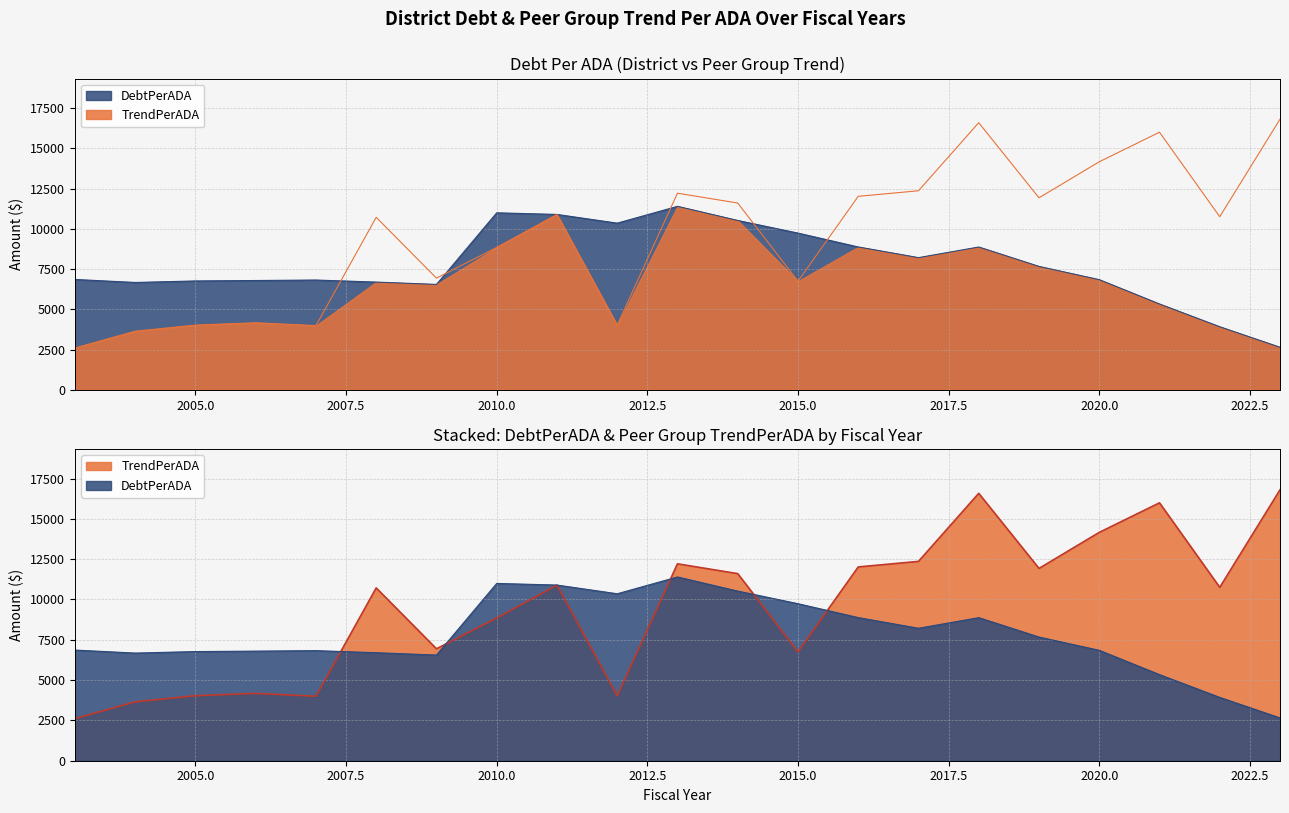

At which label is TrendPerADA closest to 9704?

2010